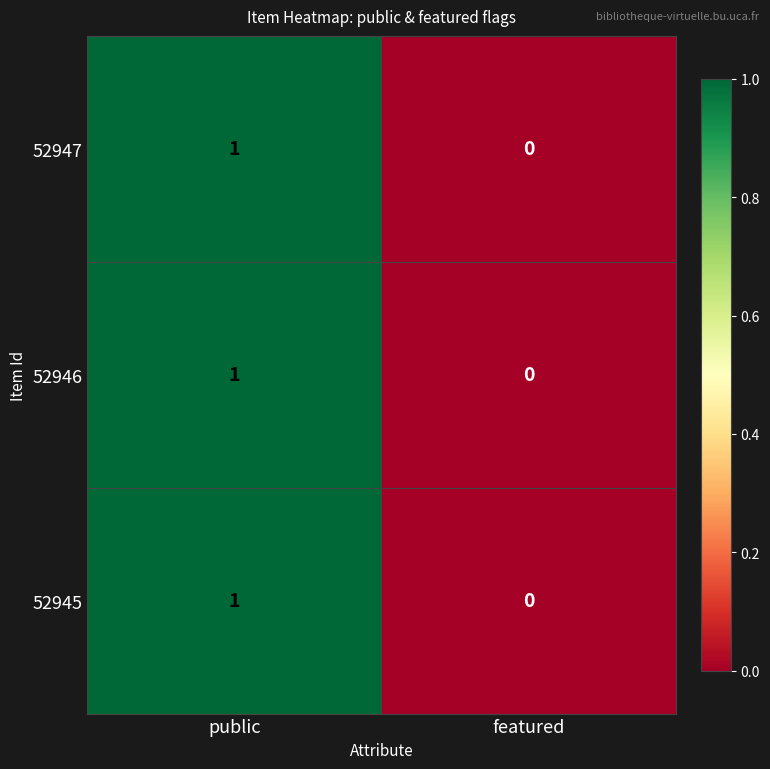

Reading left to right, transcribe all the data shown in this chart.

52947: public=1	featured=0
52946: public=1	featured=0
52945: public=1	featured=0